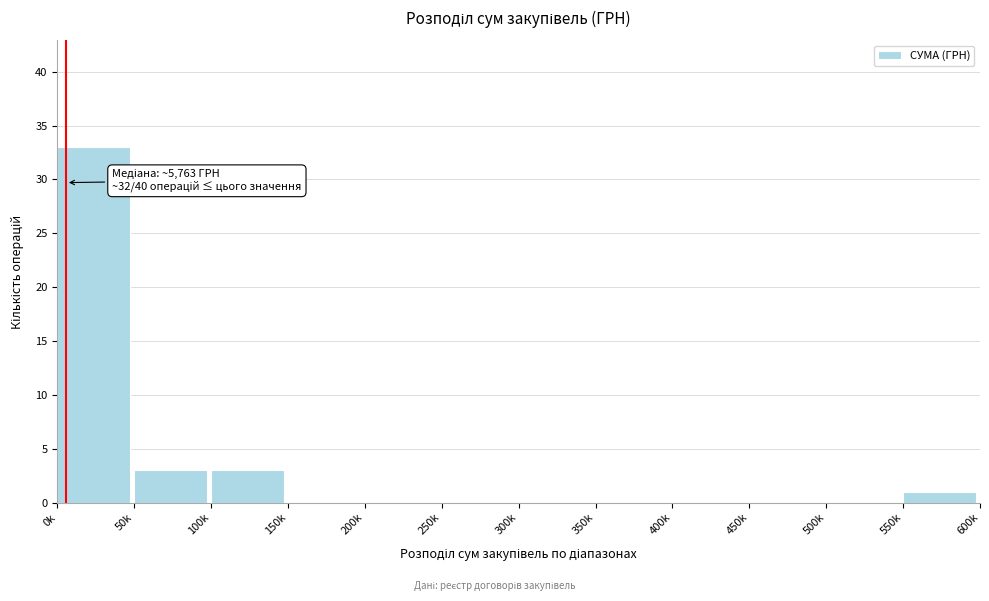

Reading left to right, extract all data points from this chart.

0k=33	50k=3	100k=3	150k=0	200k=0	250k=0	300k=0	350k=0	400k=0	450k=0	500k=0	550k=1